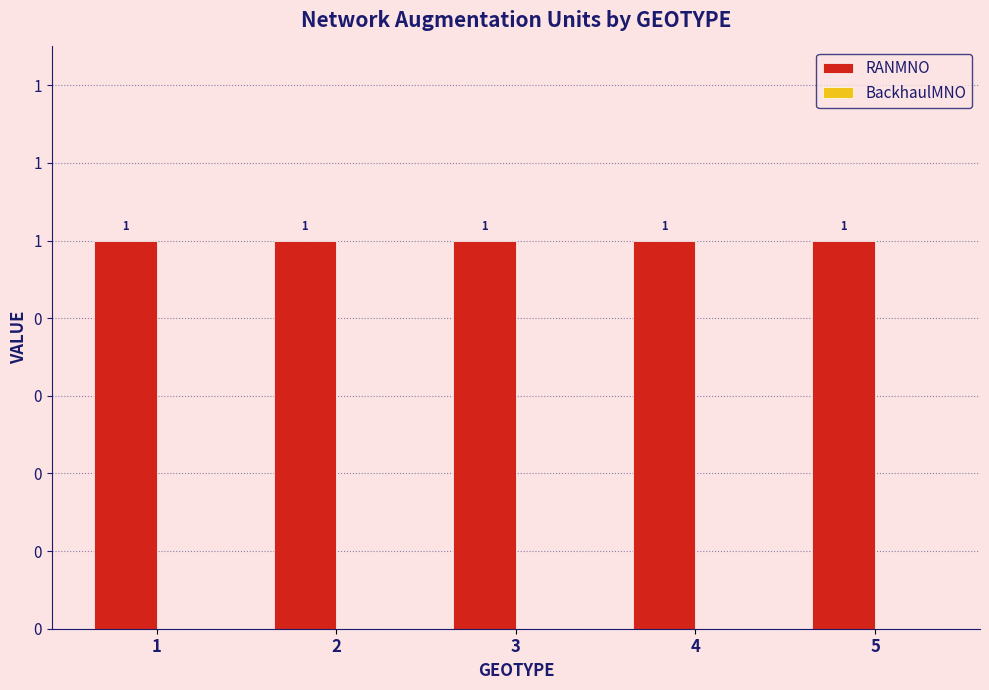

Are the bars horizontal?

No